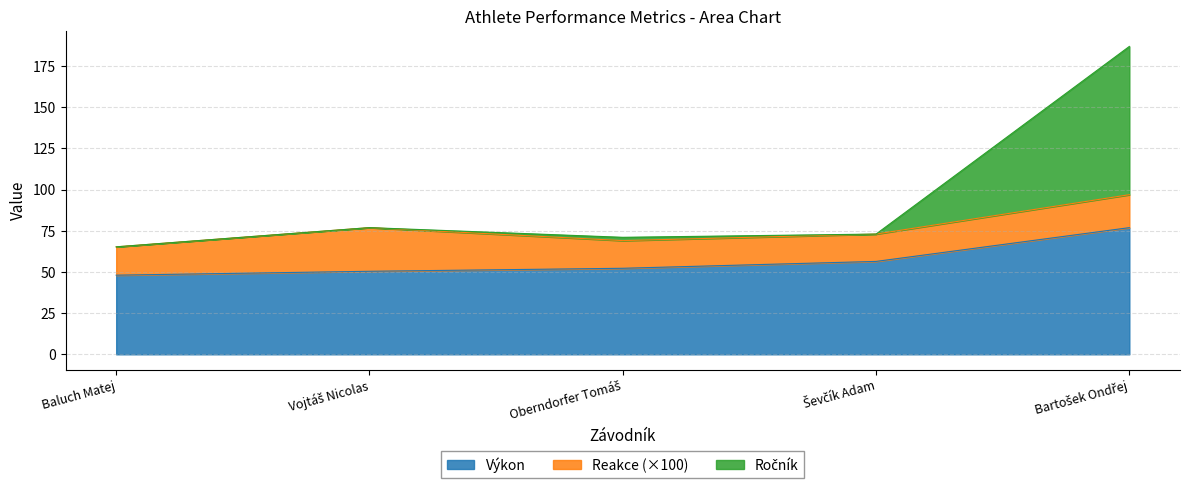

What is the total value across all series at Baluch Matej?

65.2